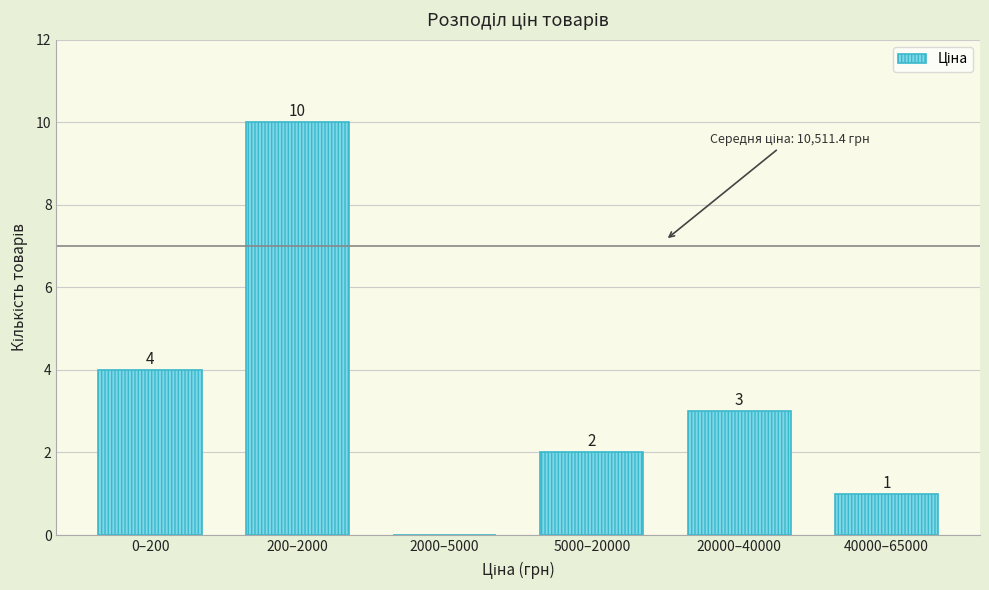

Reading left to right, what are all the values shown in this chart?

0–200=4	200–2000=10	2000–5000=0	5000–20000=2	20000–40000=3	40000–65000=1